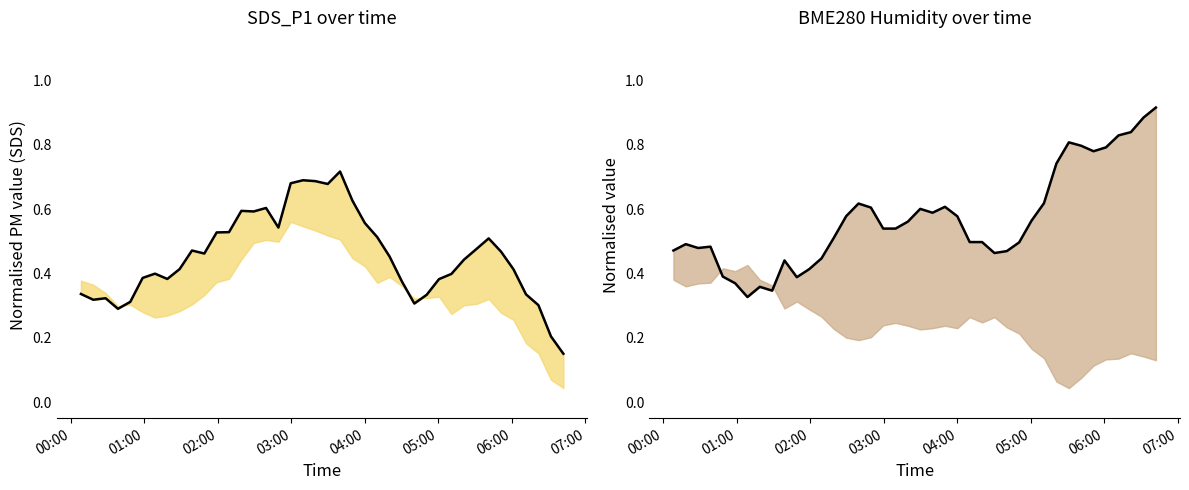

Is it true that SDS_P1 equals 0.2 at 11?

False